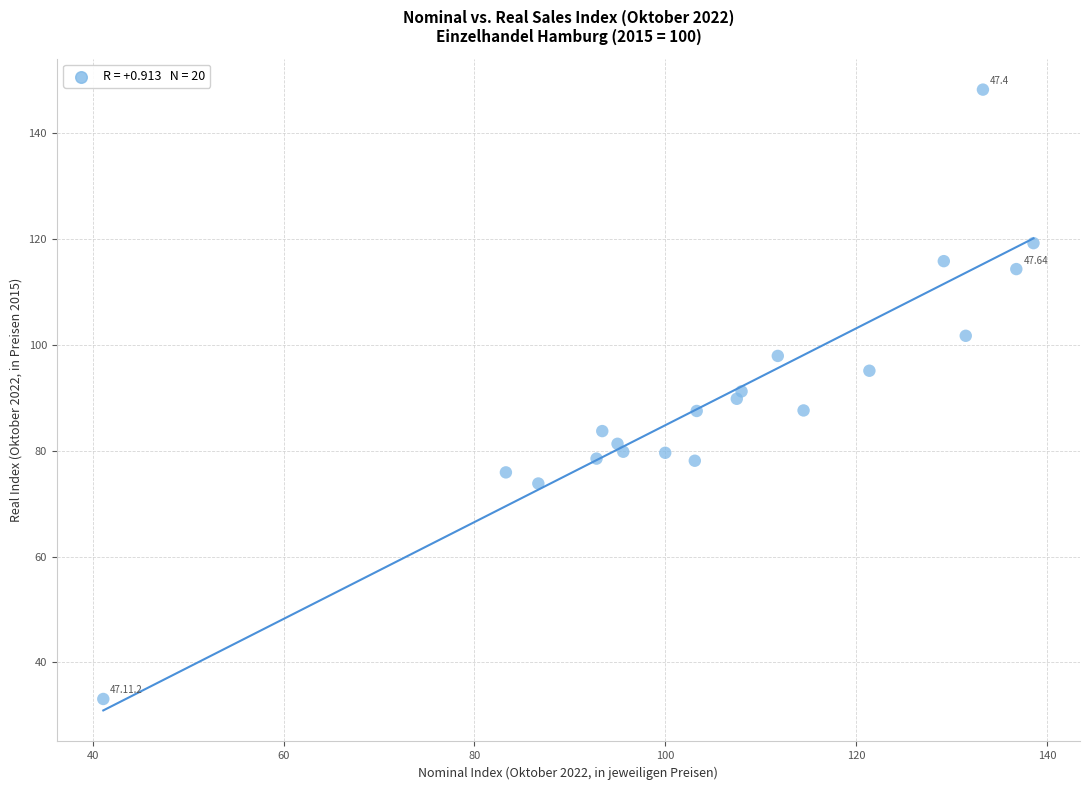

What is the range of Y values (max minus min)?

115.1